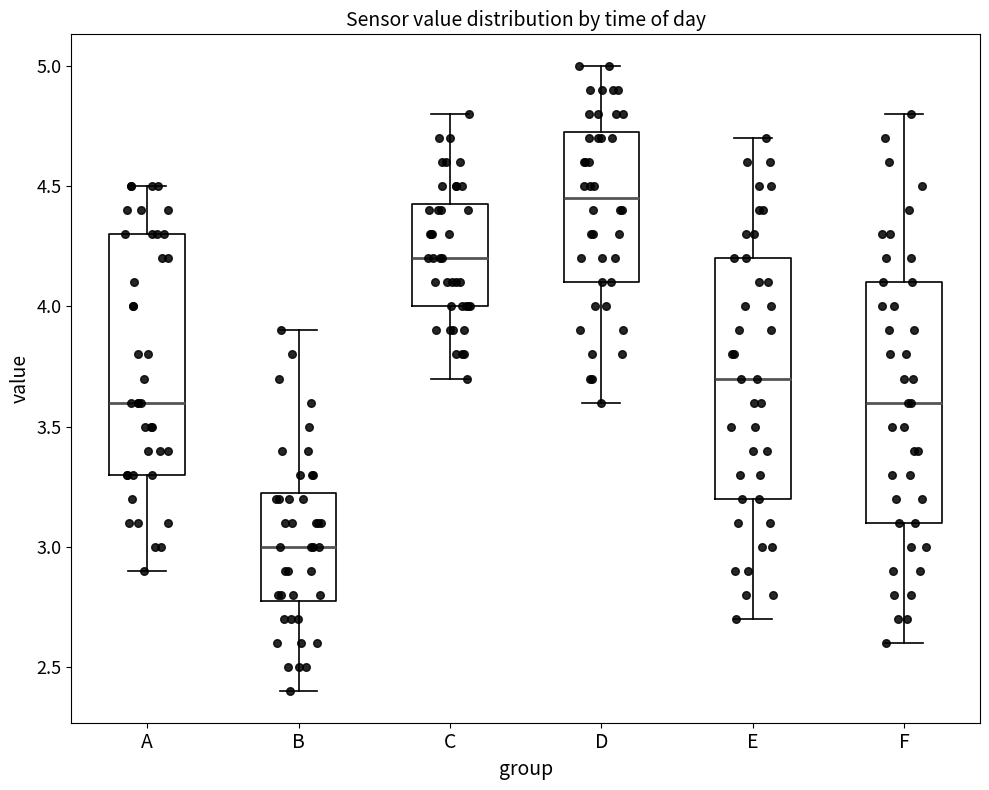

Which box has the lowest median line?

B